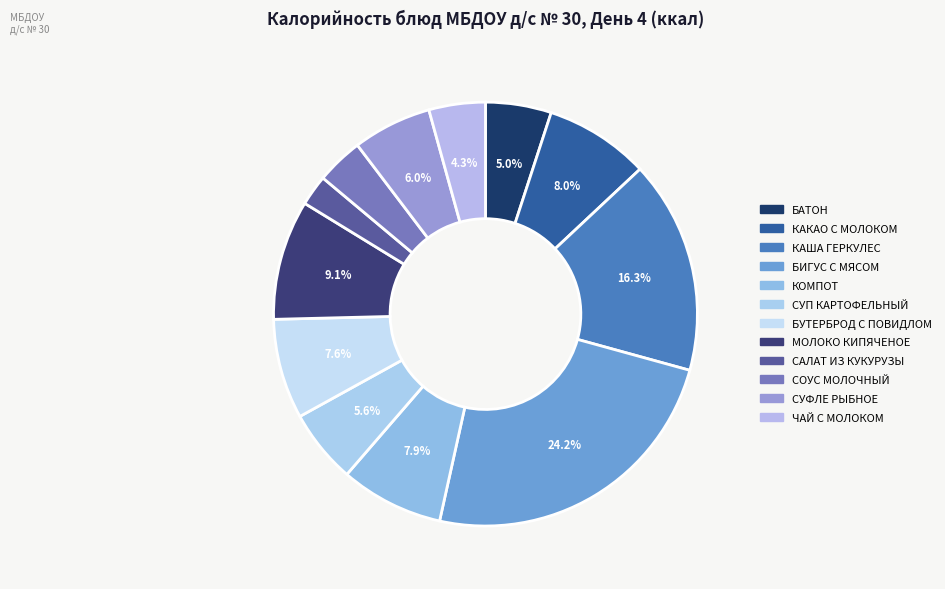

What portion of the pie excludes КАКАО С МОЛОКОМ?

92.0%